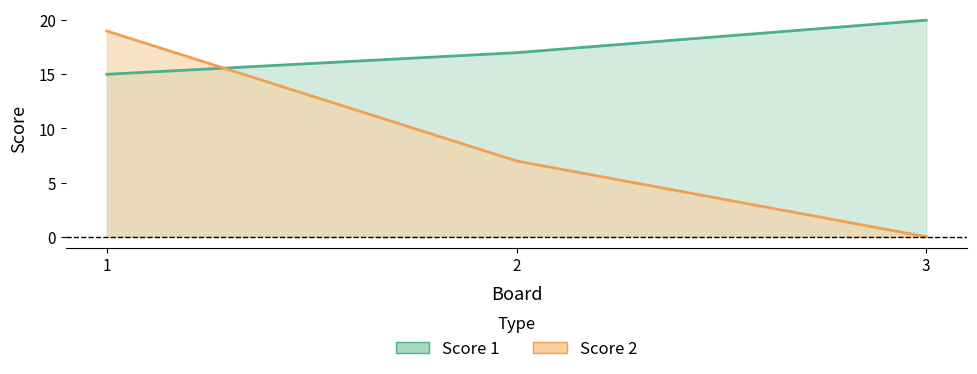

How many data points in Score 2 are above 7?

1